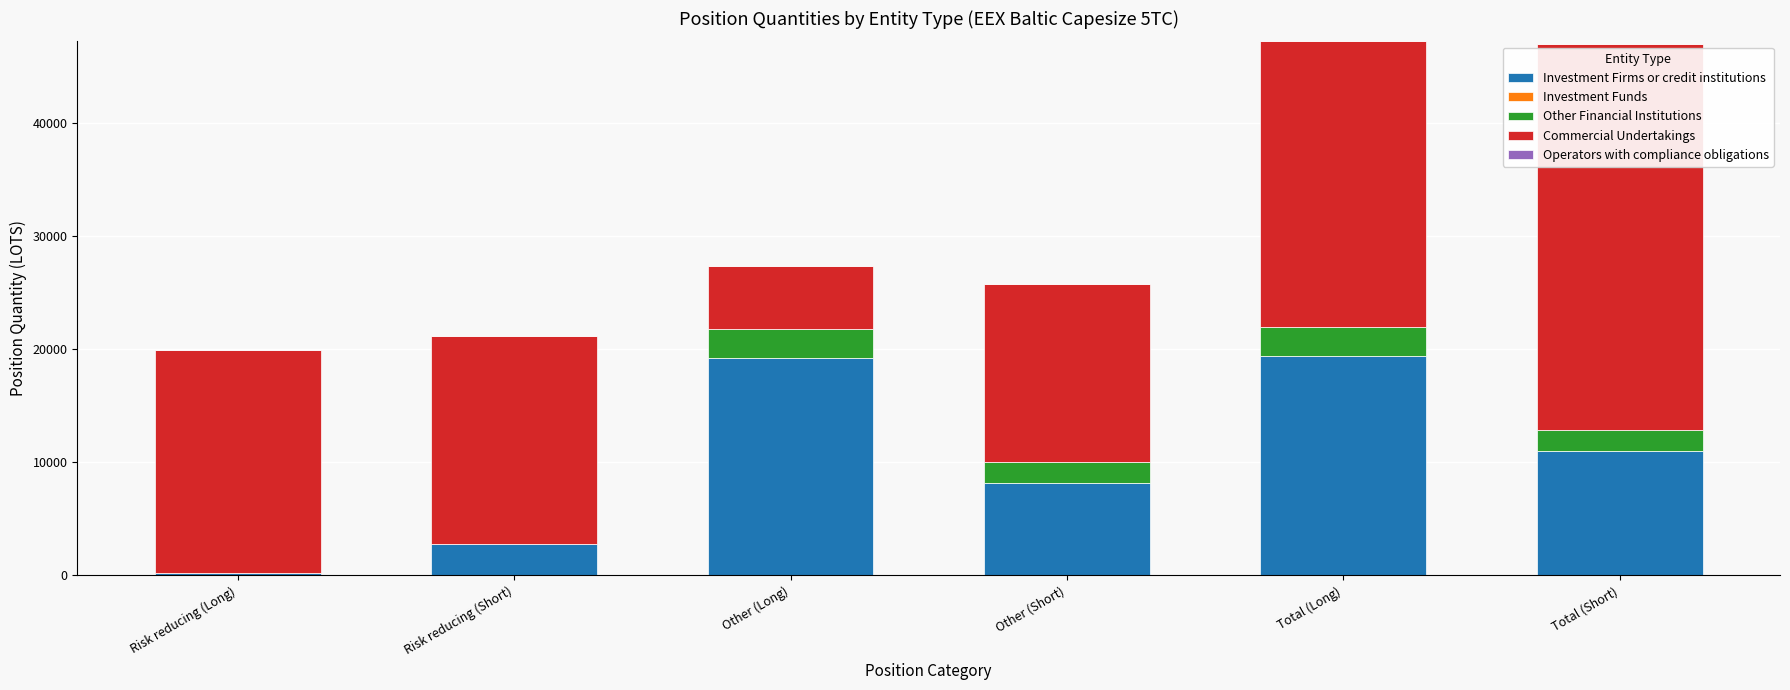

Is it true that Investment Firms or credit institutions equals 8173.2 at Other (Short)?

True